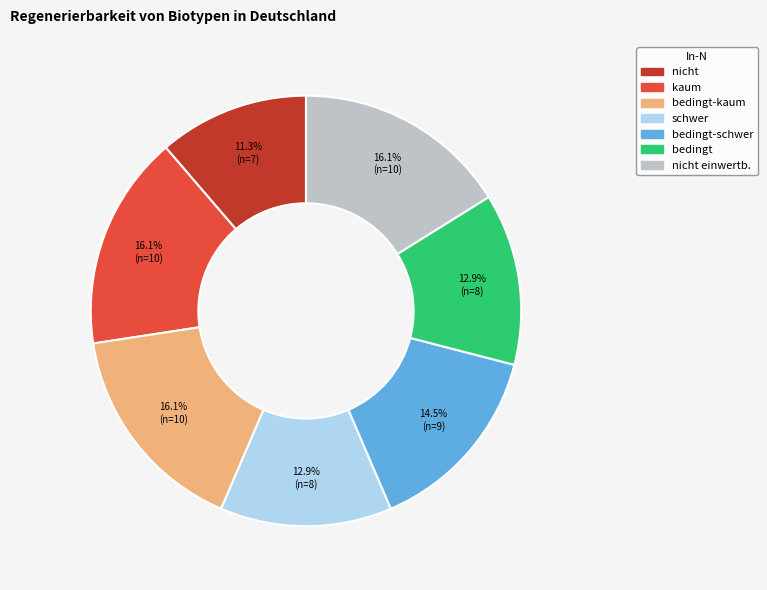

What is the smallest slice in the pie chart?

nicht